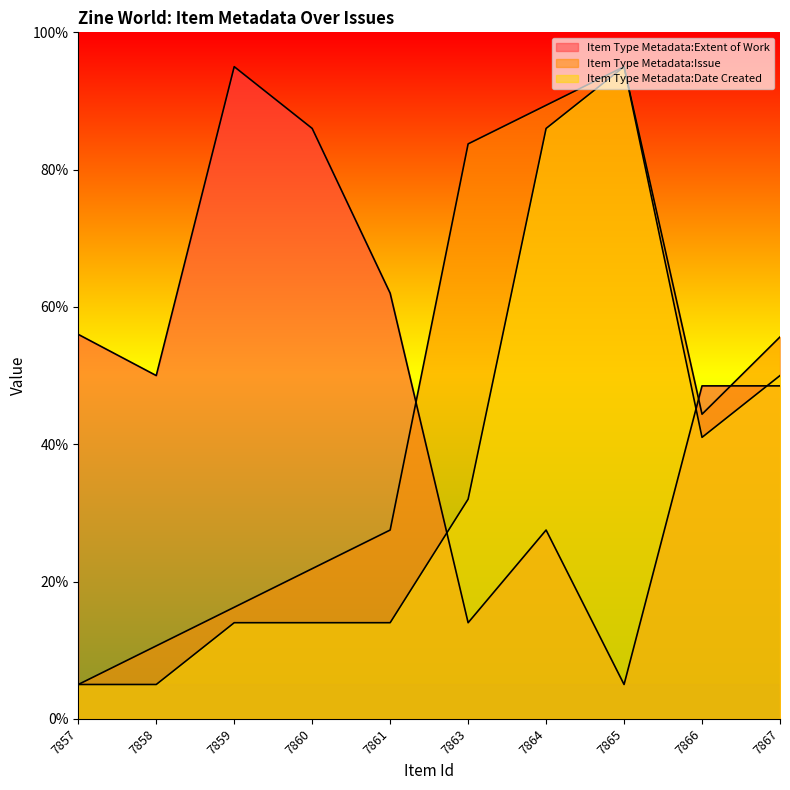

What is the total value across all series at 7865?

195.0